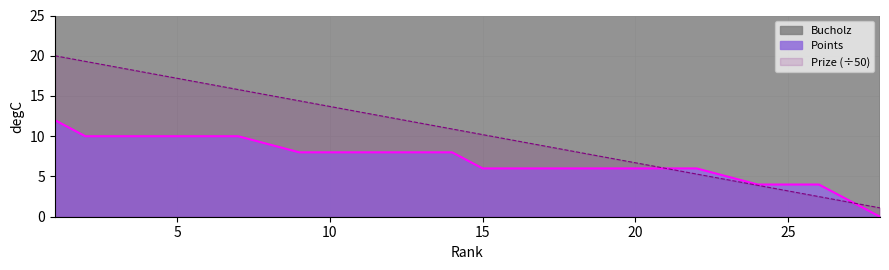

What is the difference between the second highest and second lowest values in the Bucholz series?

27.0